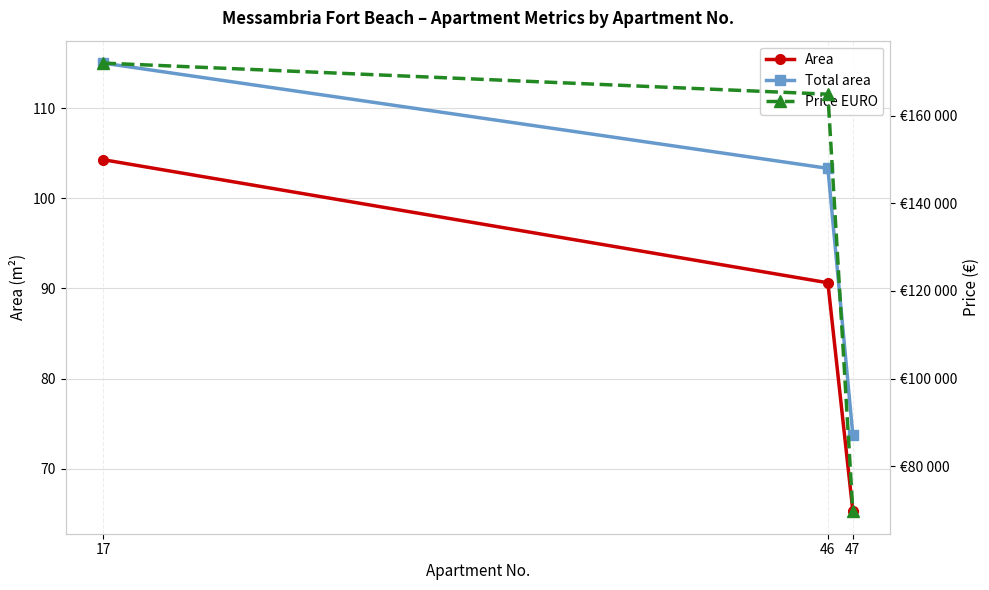

At 46, list the series in order from largest to smallest.

Price EURO, Total area, Area